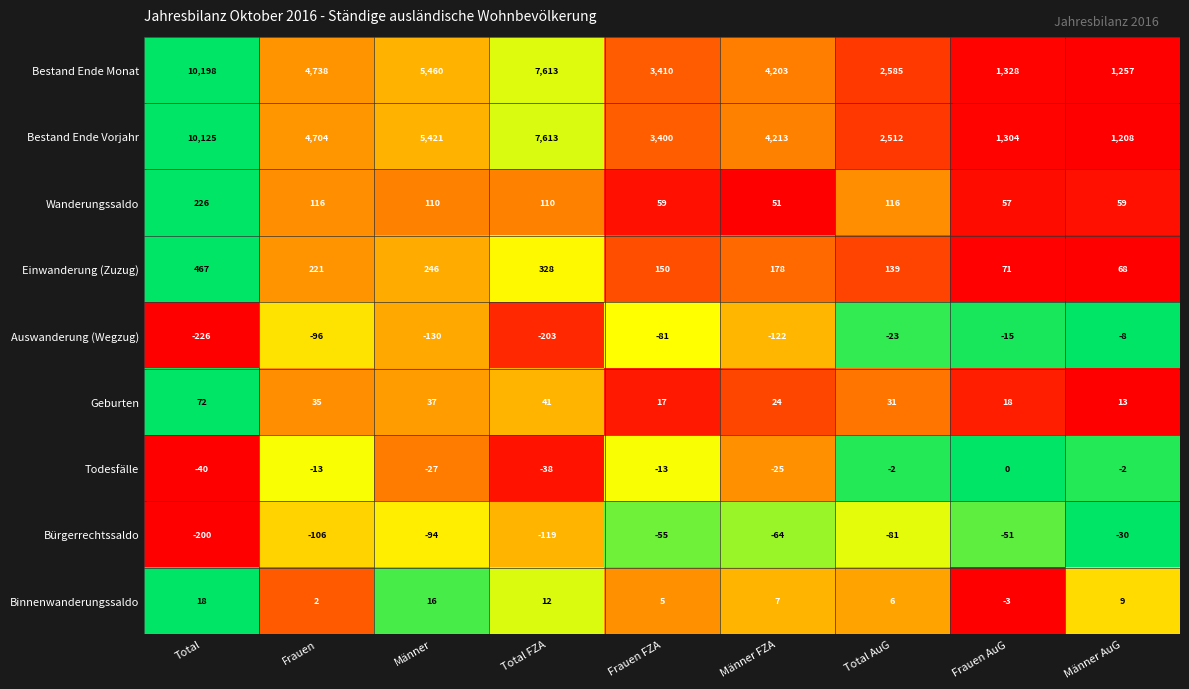

List the labels in order of Auswanderung (Wegzug) value, smallest first.

Total, Total FZA, Männer, Männer FZA, Frauen, Frauen FZA, Total AuG, Frauen AuG, Männer AuG